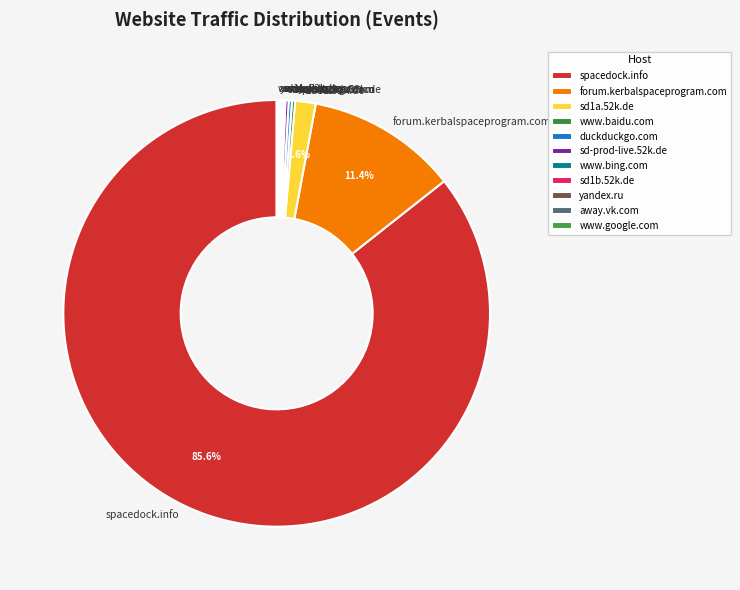

Which category has the biggest portion of the pie?

spacedock.info